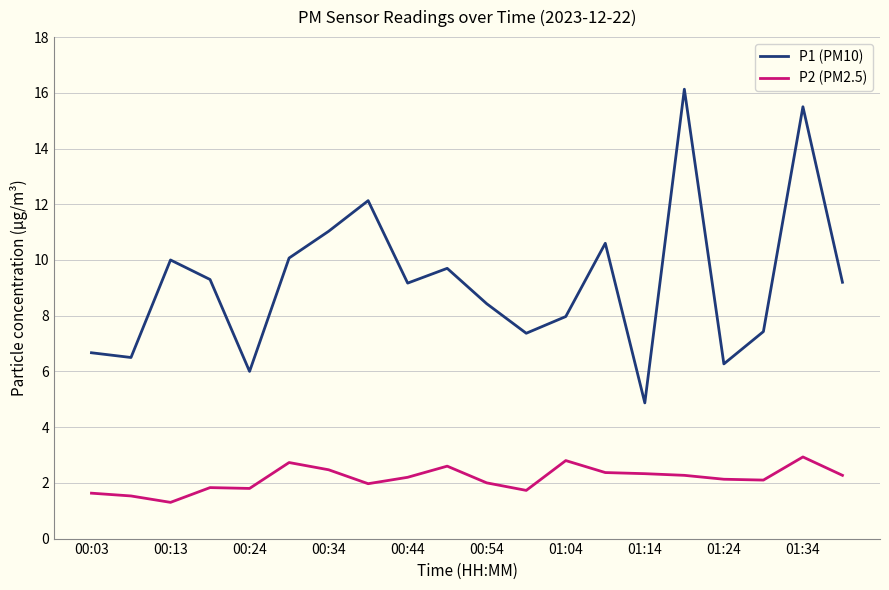

What is the difference between the maximum and minimum values in the P2 (PM2.5) series?

1.6